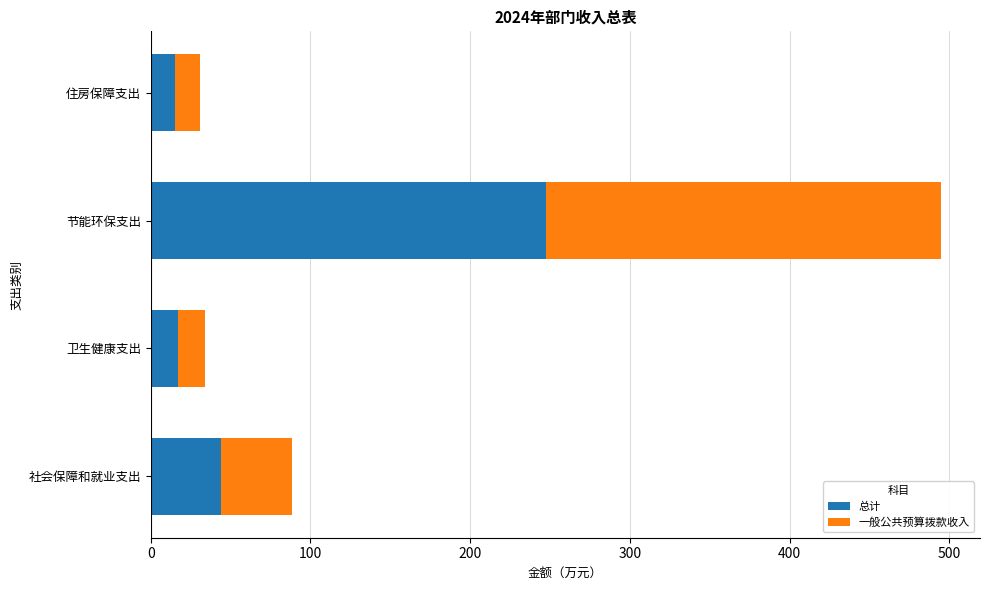

What is the maximum value for 总计?

247.3